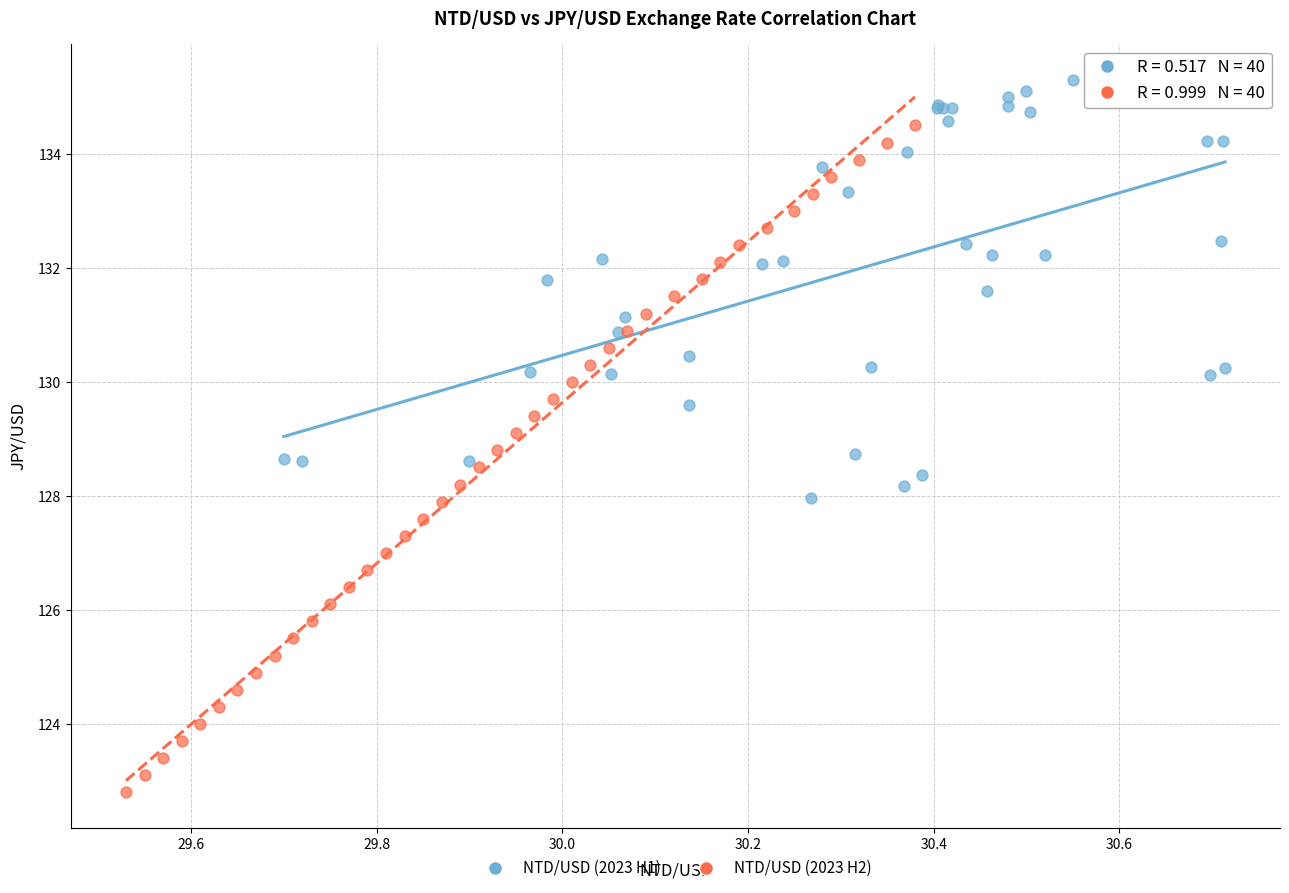

Which series contains the lowest Y value?

NTD/USD (2023 H2)